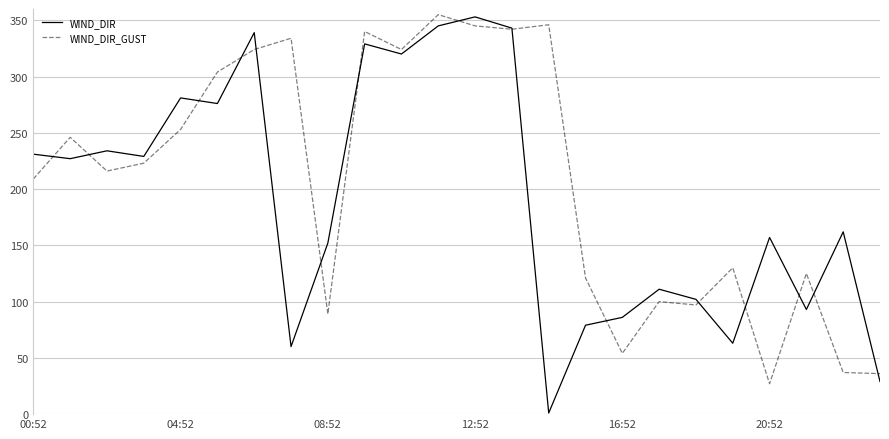

Which series has the largest range (max minus min)?

WIND_DIR